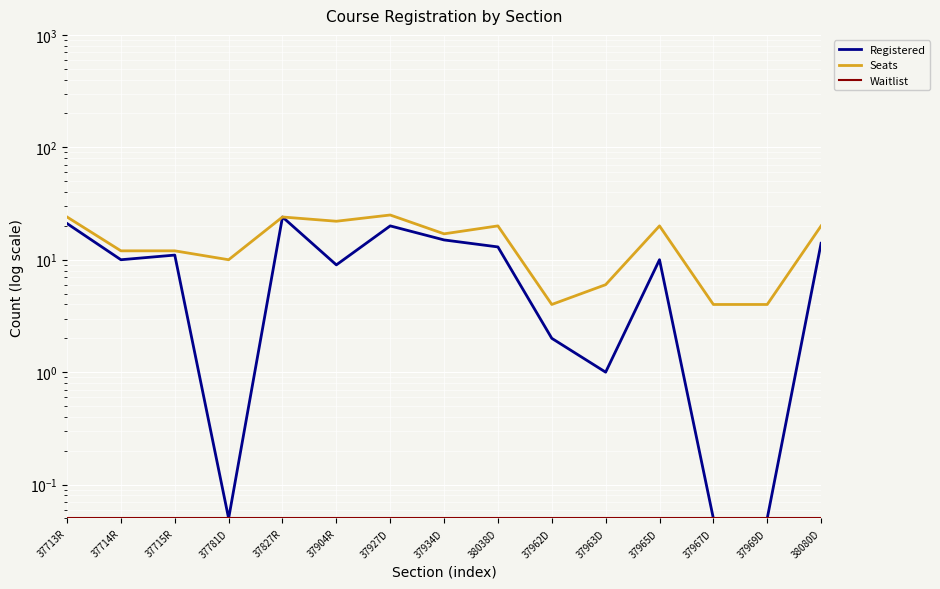

What is the maximum value shown in the chart?

25.0